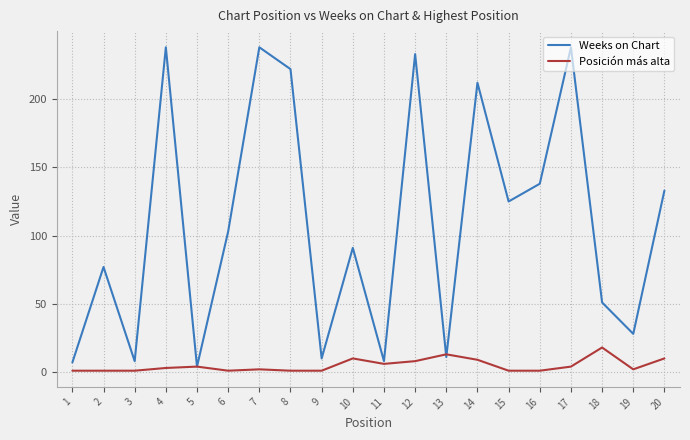

What are all the series names shown in the legend?

Weeks on Chart, Posición más alta